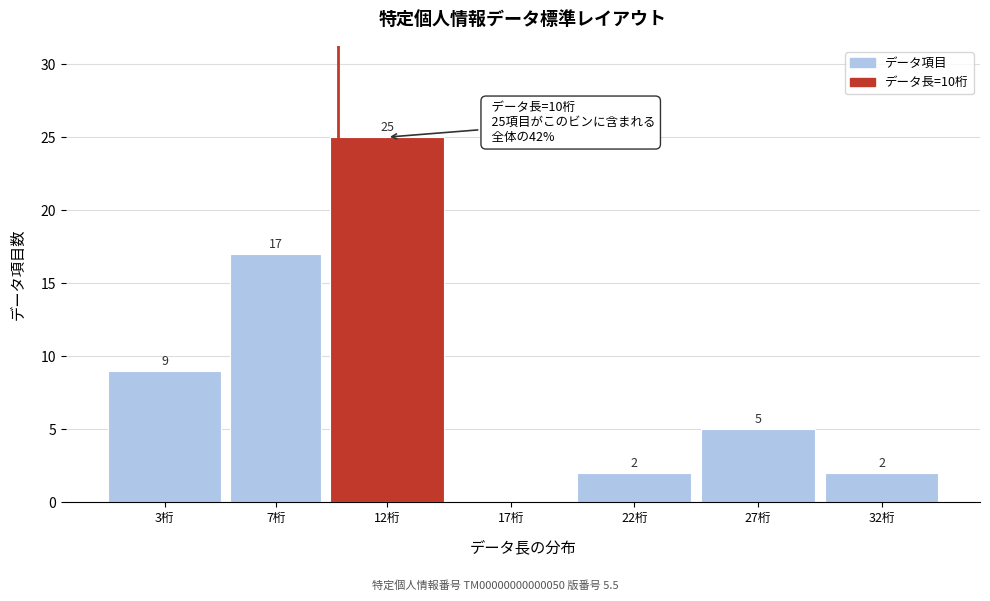

What is the sum of the values at 3桁 and 12桁?

34